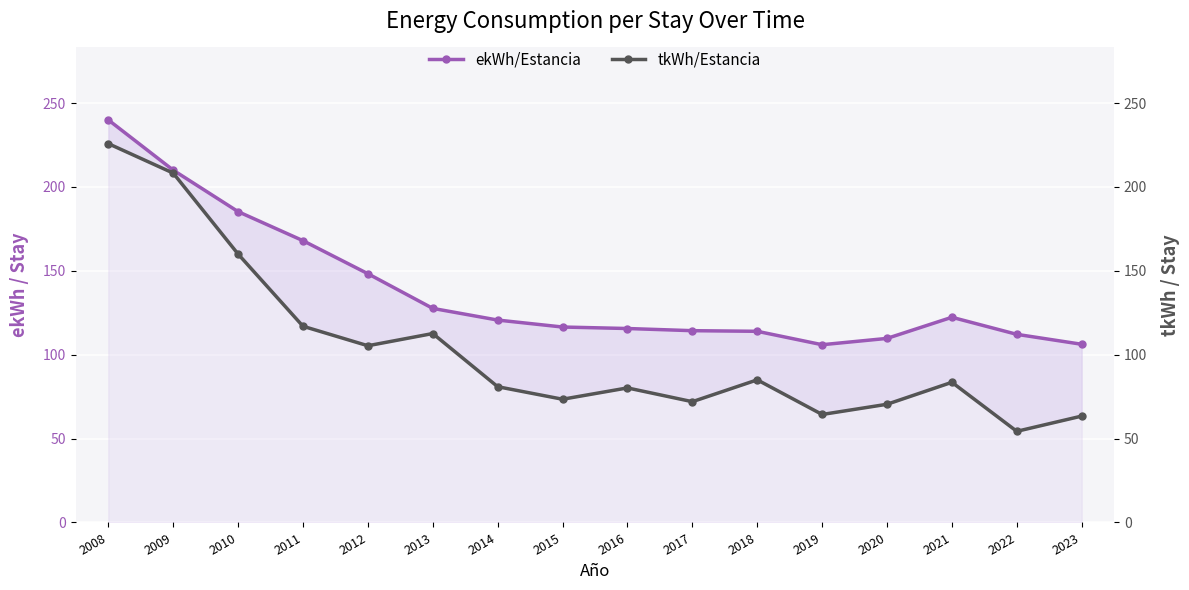

What is the difference between the highest and lowest values at 2012?

42.9